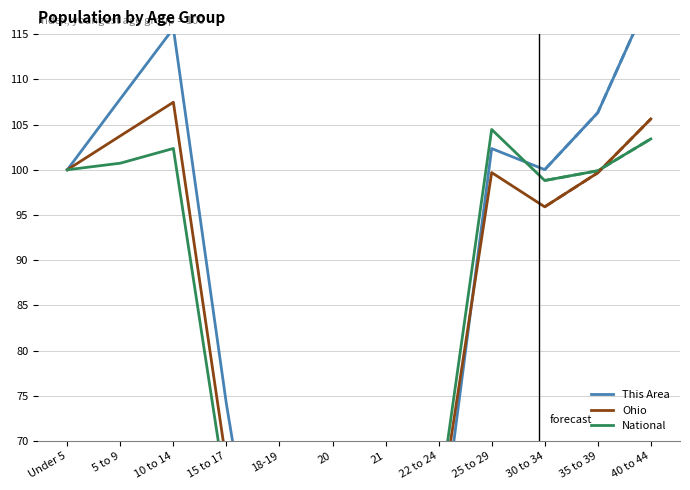

Is this an area chart (filled region under the line)?

No